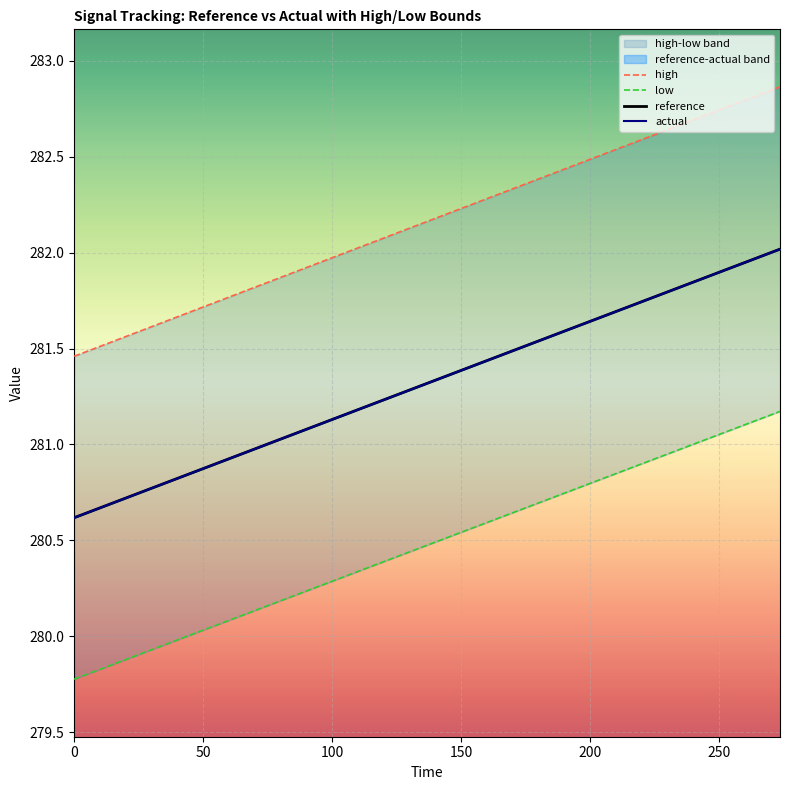

What is the sum of all low values?

5609.5